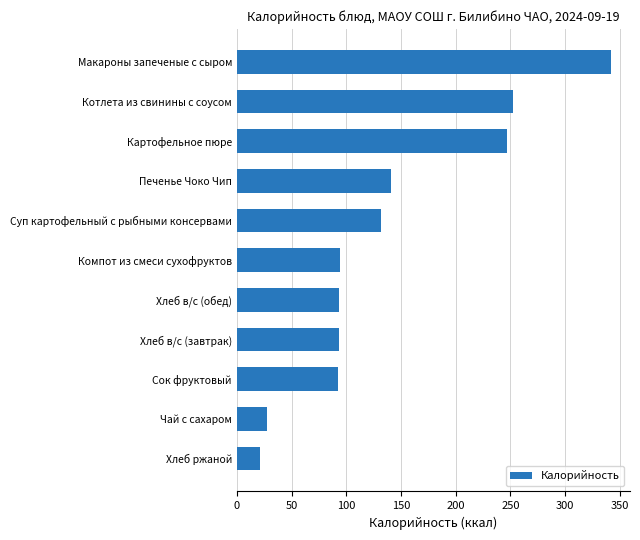

The chart shows a value of 26.8 at Хлеб в/с (обед). True or false?

False